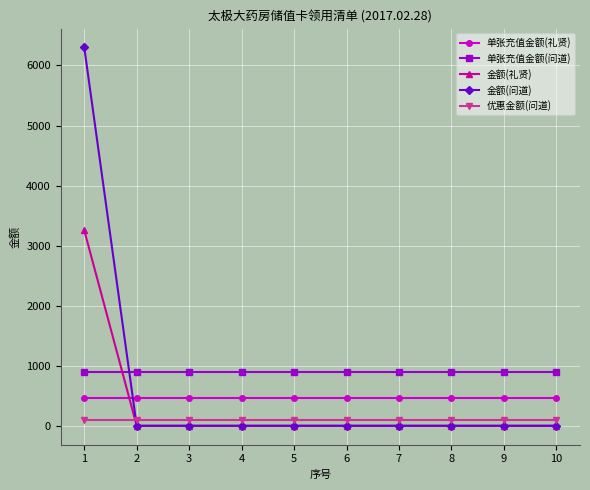

What is the average value of the 优惠金额(问道) series?

100